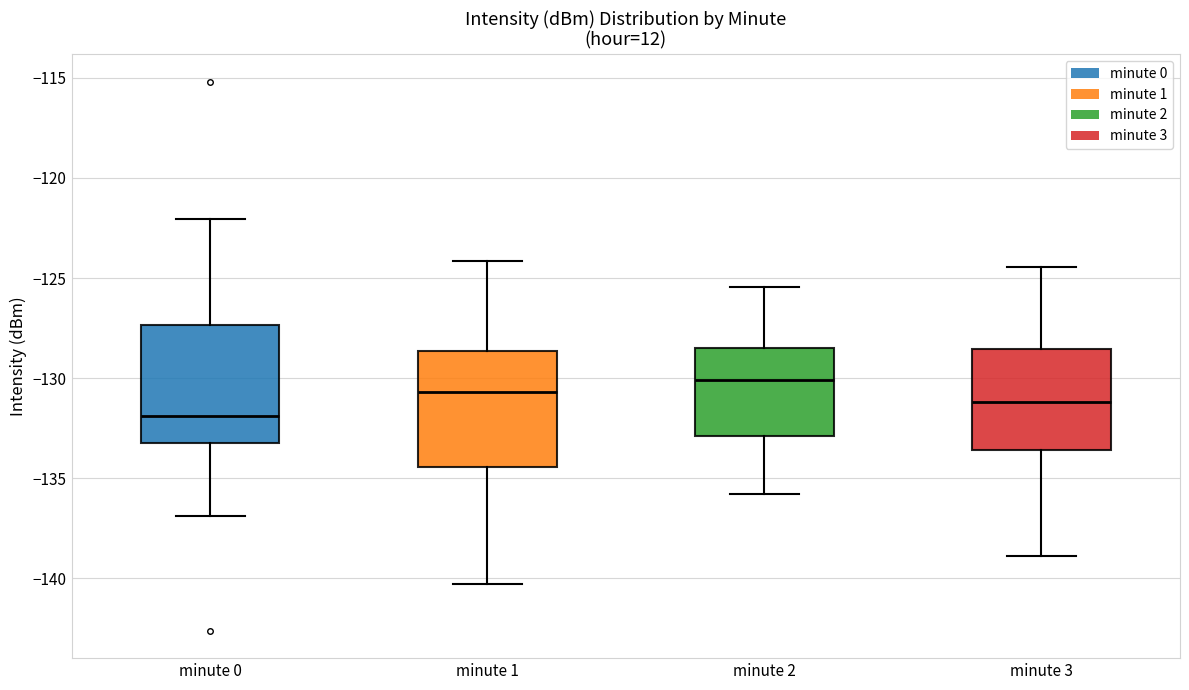

Where is the lower edge of the box for minute 3 on the y-axis? The values are not printed on the chart, so give them approximately, as read against the axis.

-133.5